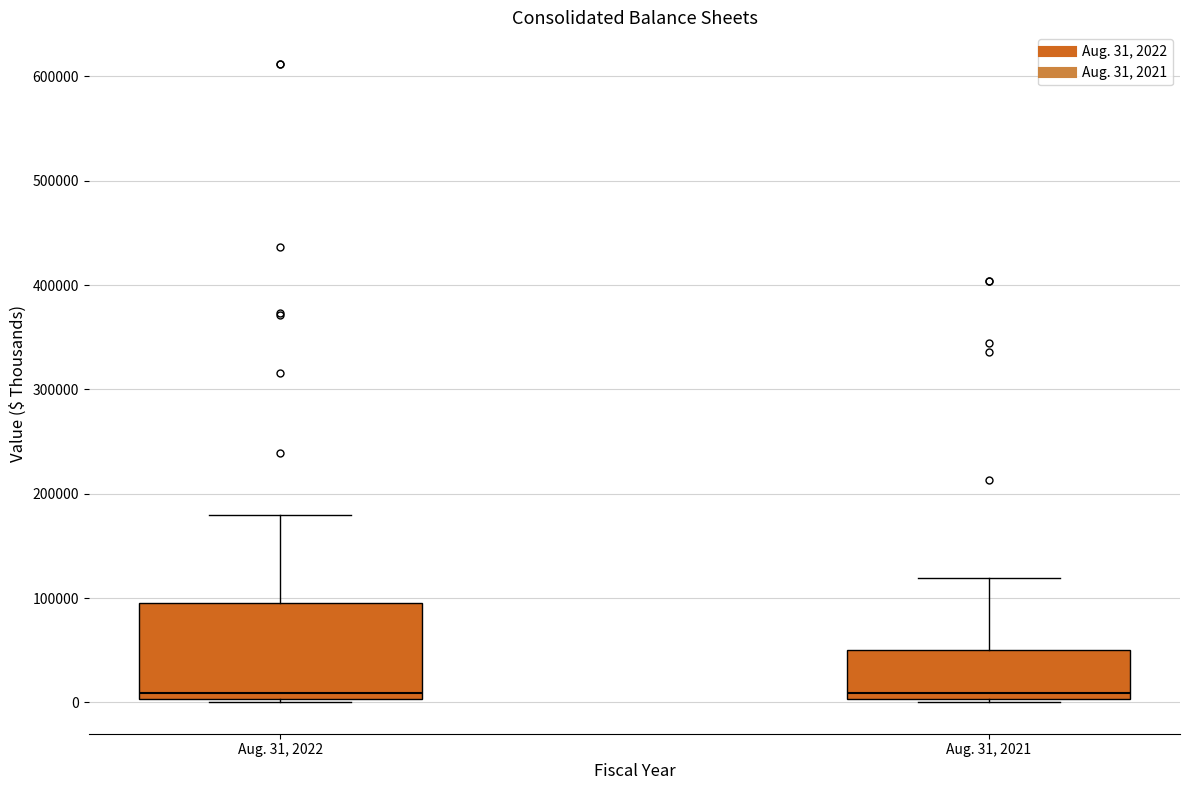

Which box is the tallest, from its lower edge to its upper edge?

Aug. 31, 2022